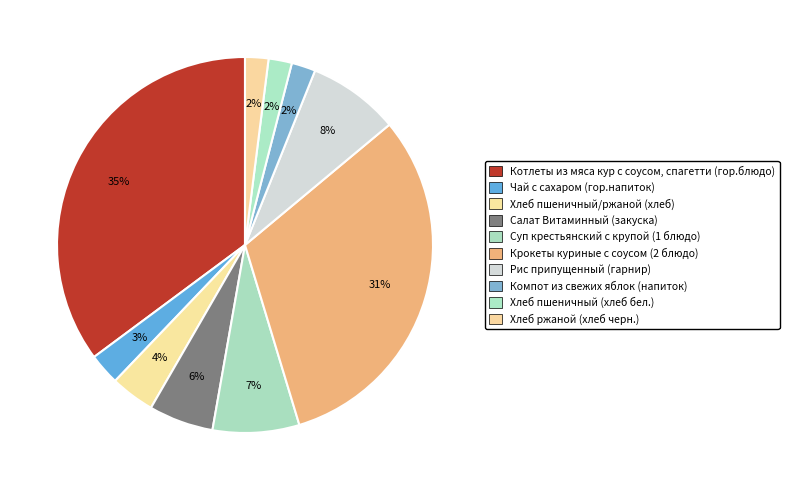

Rank the categories by value from lowest to highest.

Хлеб пшеничный (хлеб бел.), Хлеб ржаной (хлеб черн.), Компот из свежих яблок (напиток), Чай с сахаром (гор.напиток), Хлеб пшеничный/ржаной (хлеб), Салат Витаминный (закуска), Суп крестьянский с крупой (1 блюдо), Рис припущенный (гарнир), Крокеты куриные с соусом (2 блюдо), Котлеты из мяса кур с соусом, спагетти (гор.блюдо)